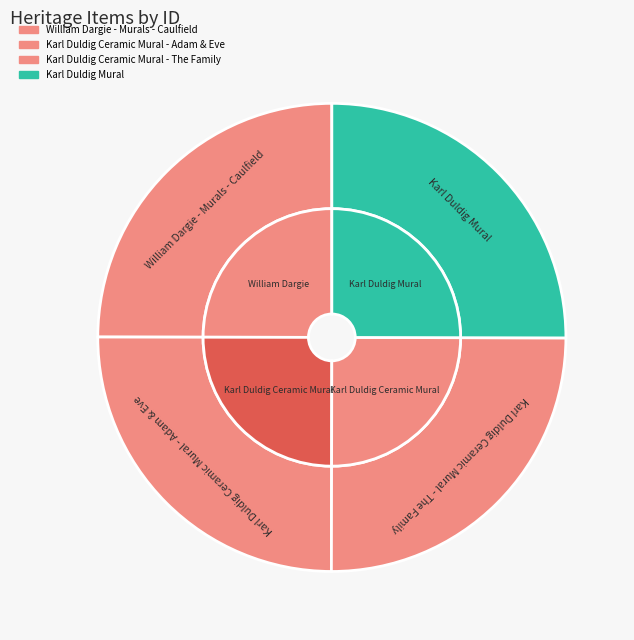

Is the sum of Karl Duldig Mural and Karl Duldig Ceramic Mural - Adam & Eve greater than half?

Yes